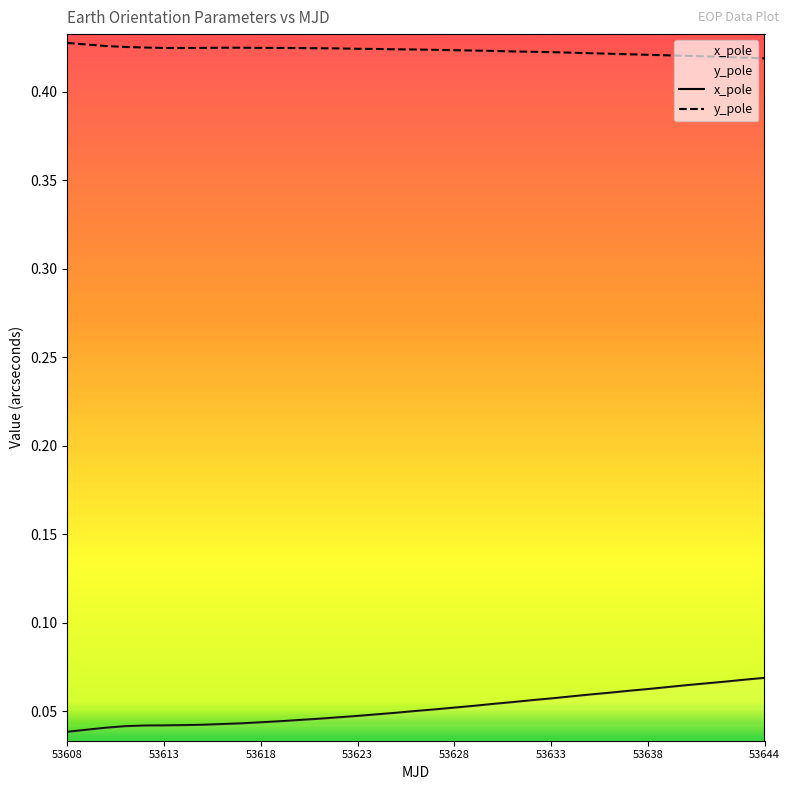

How many categories are shown in the chart?

37